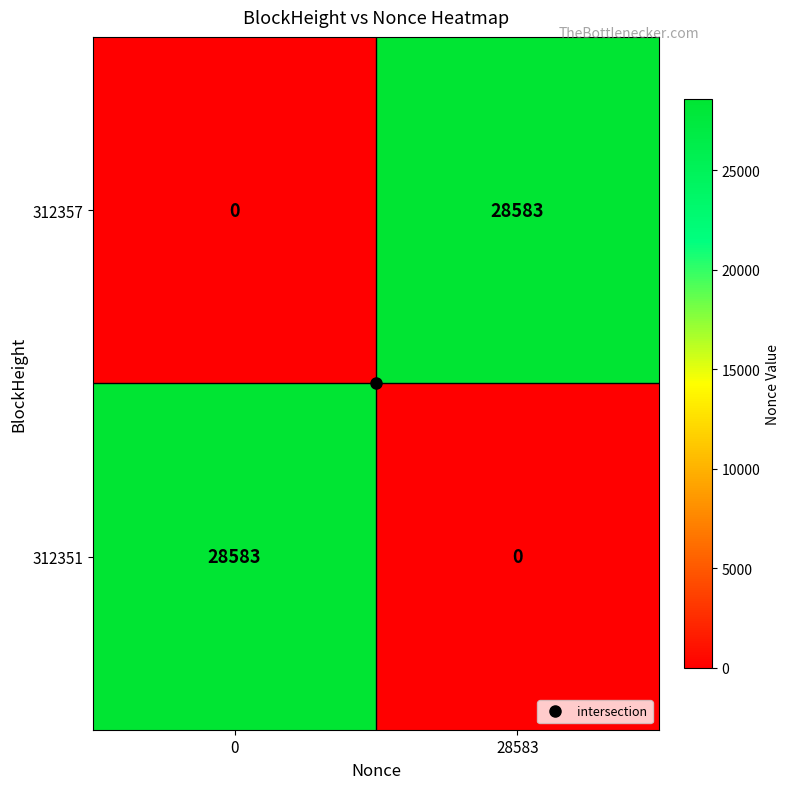

What is the difference between the highest and lowest values at 28583?

28583